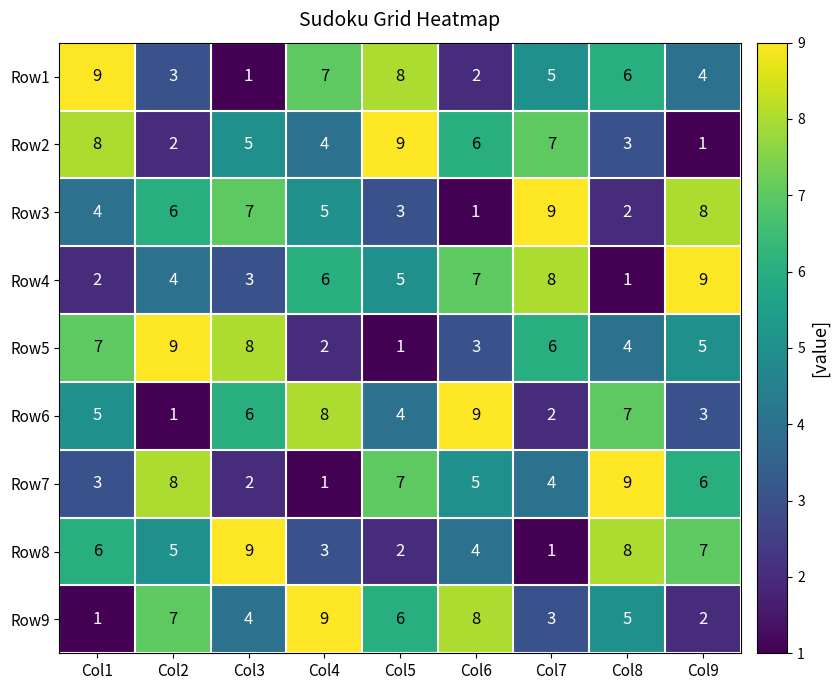

Which category has the highest value in the Row2 series?

Col5